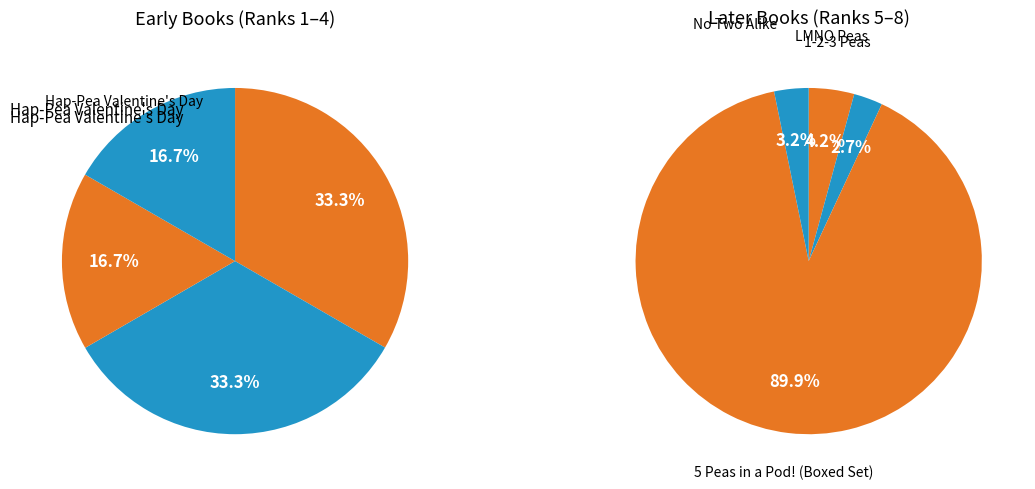

True or false: LMNO Pea-quel accounts for 10% of the total.

False